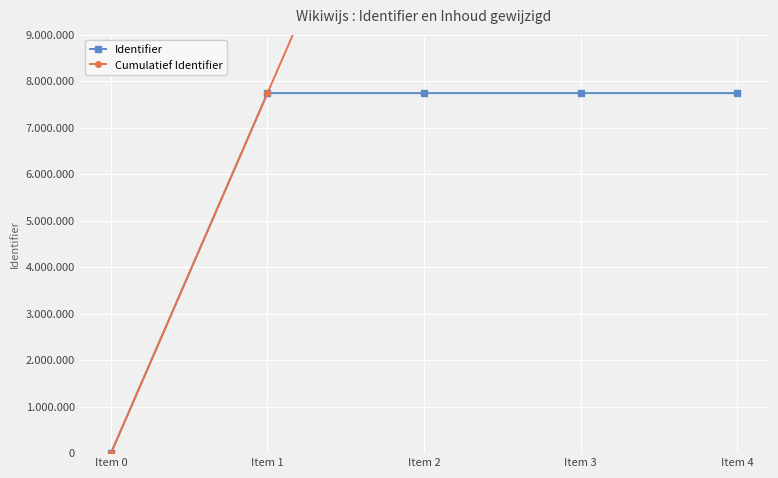

How many values in the Cumulatief Identifier series are below 15481840?

2